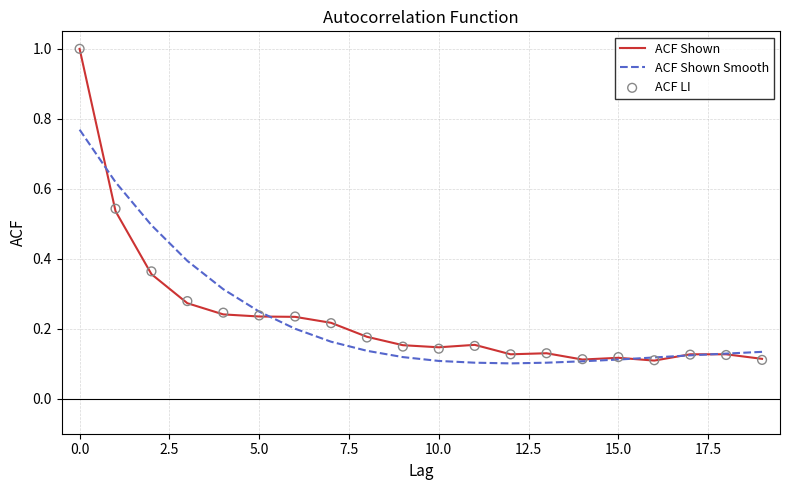

What are all the series names shown in the legend?

ACF Shown, ACF Shown Smooth, ACF LI